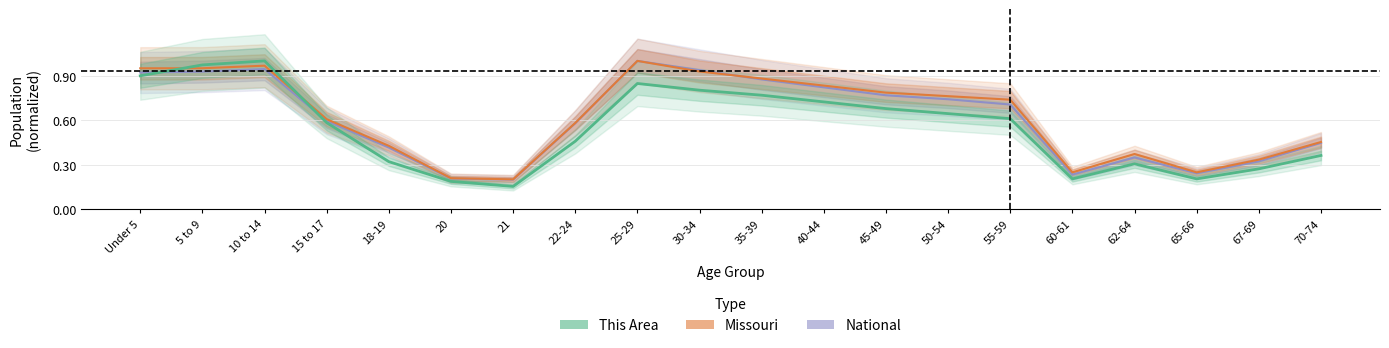

Which category has the lowest value across all series?

21